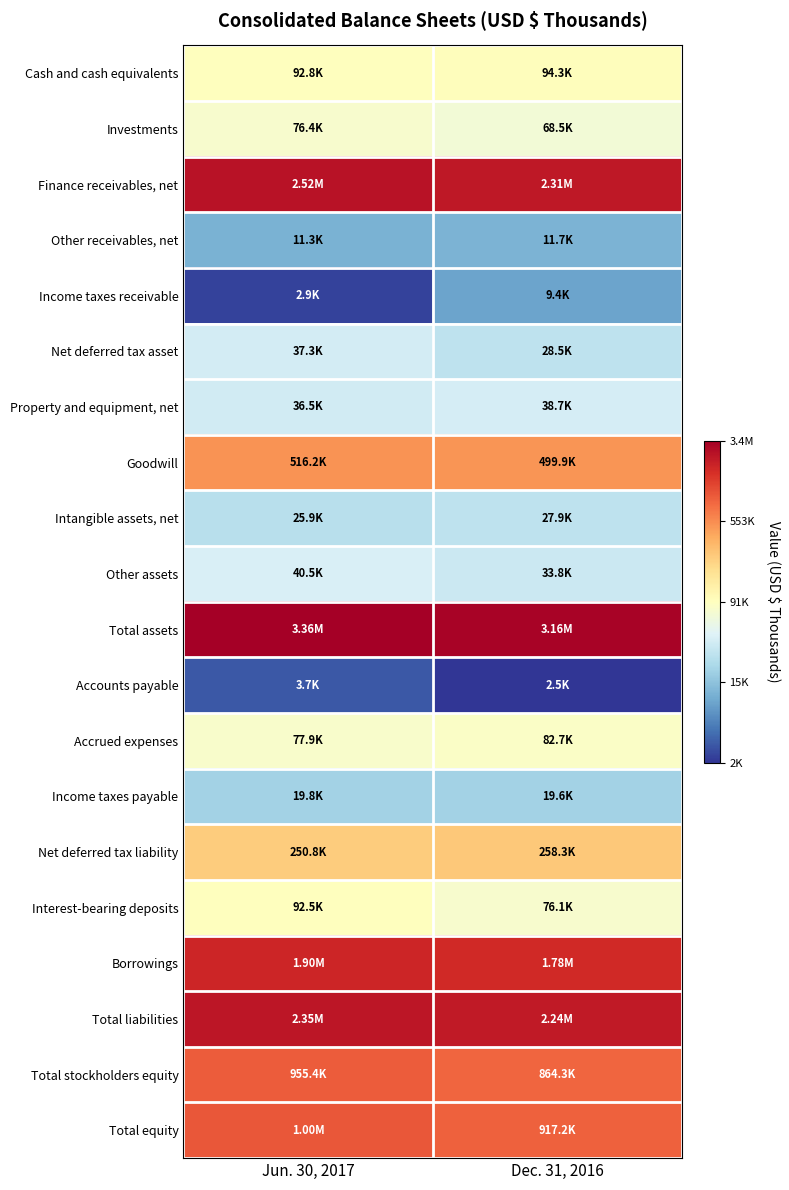

What is the difference between the highest and lowest values at Dec. 31, 2016?

7.2